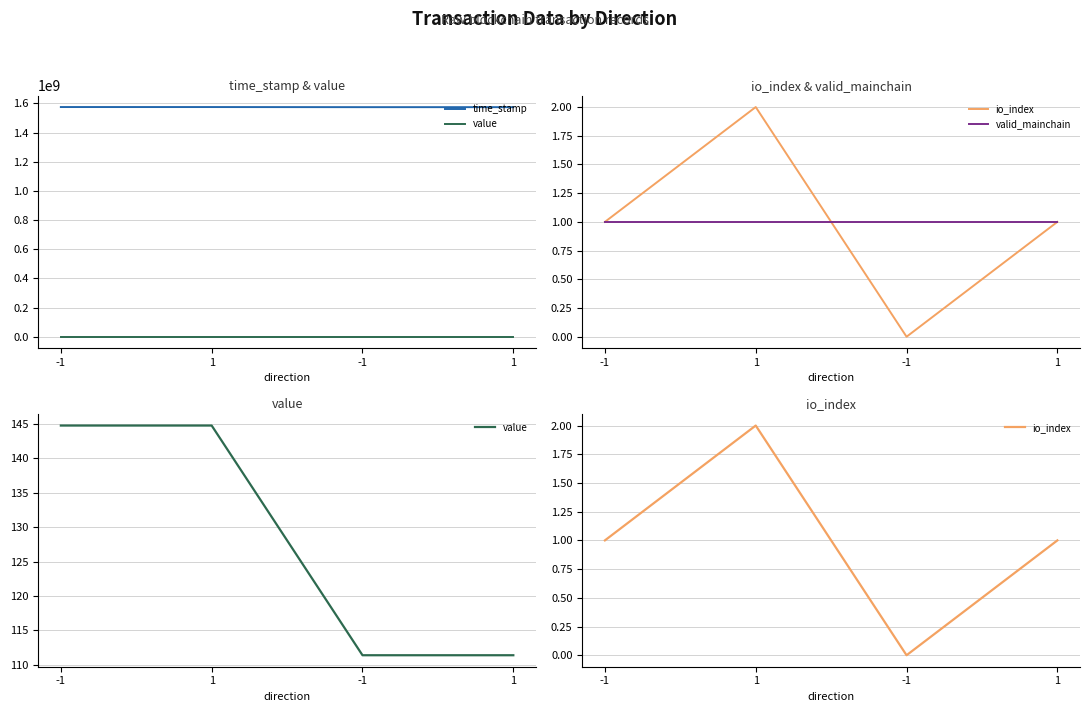

True or false: time_stamp and value intersect in this chart.

False